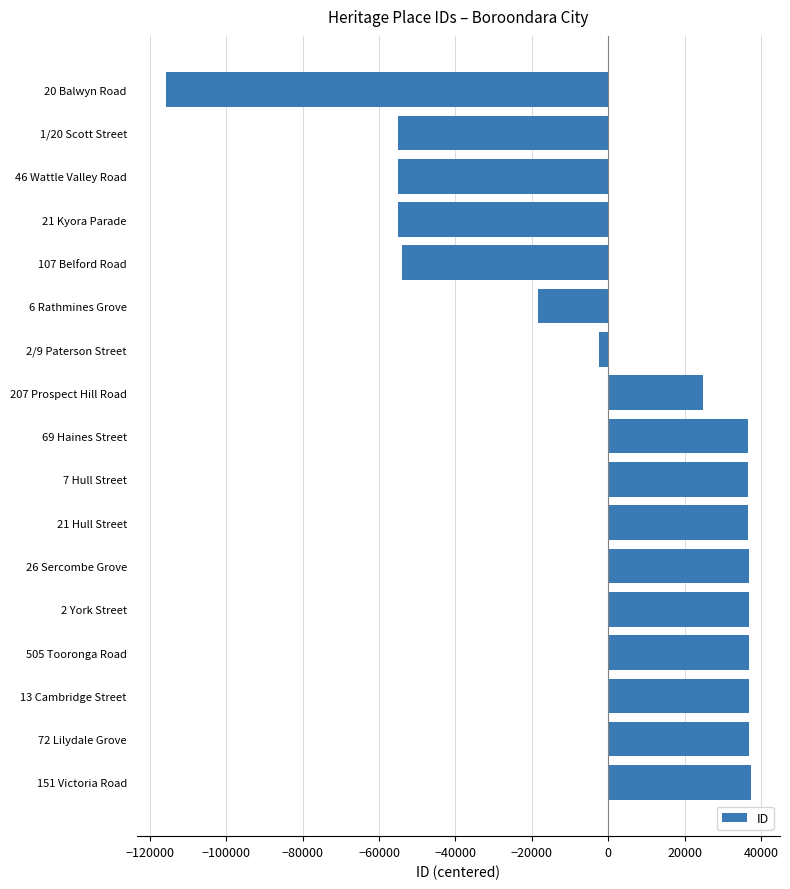

What is the value of the 6th bar from the top?

-18333.1